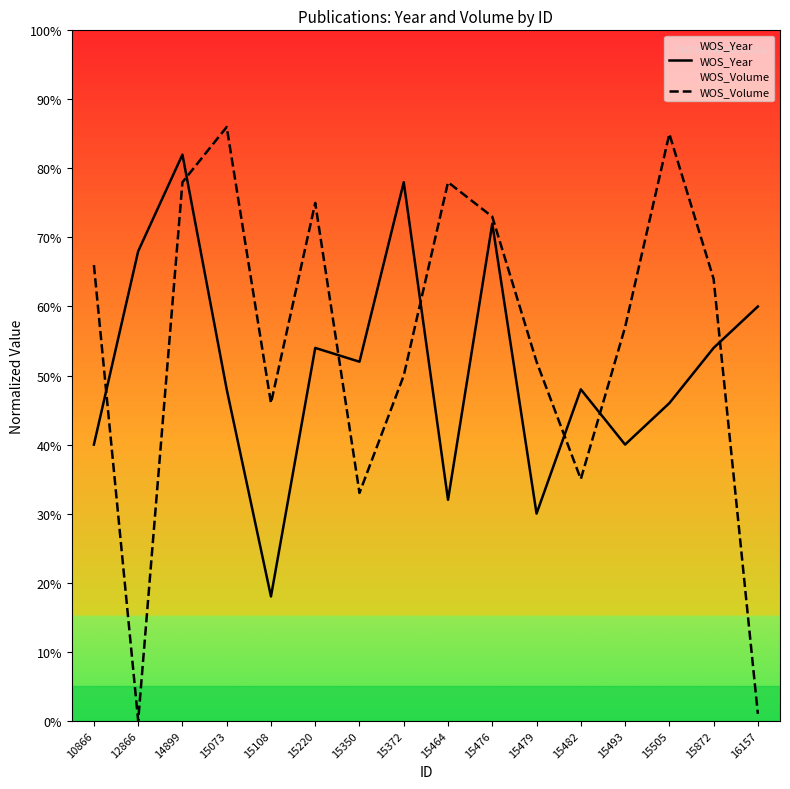

The WOS_Year series shows 48.0 at 15073. True or false?

True